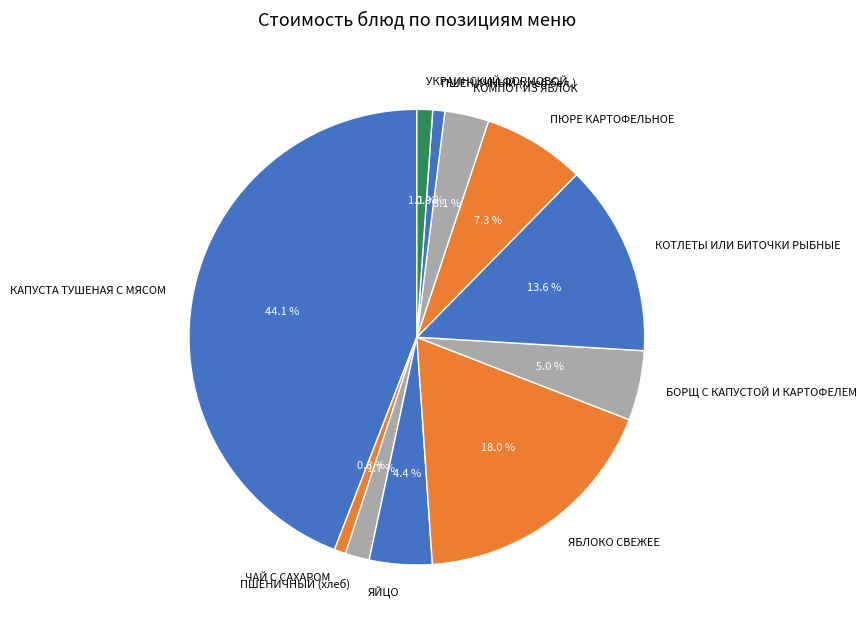

What is the total percentage of ЯЙЦО and ПЮРЕ КАРТОФЕЛЬНОЕ?

11.7%